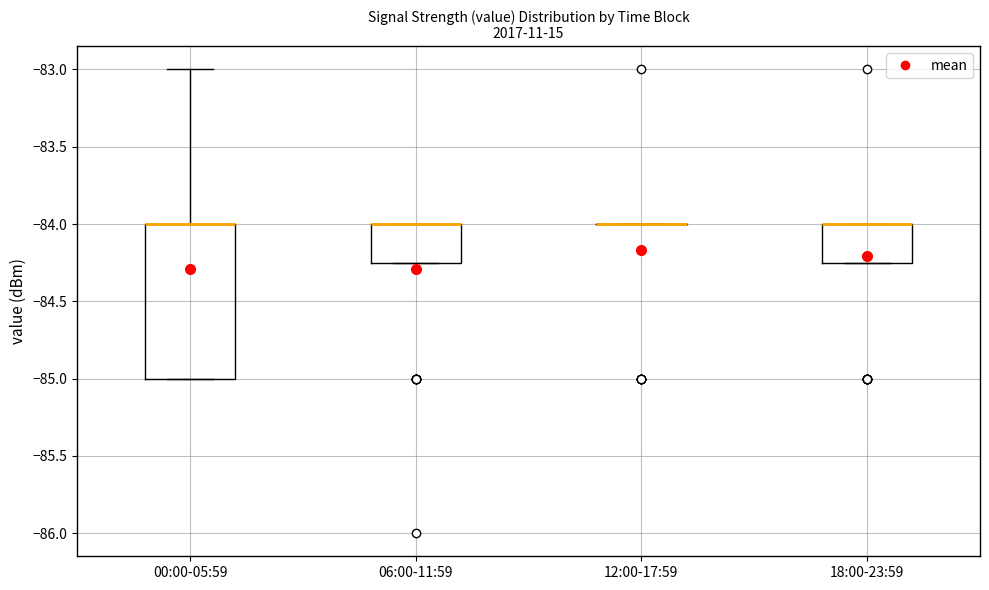

Comparing the boxes themselves (not the whiskers), which one is the tallest?

00:00-05:59